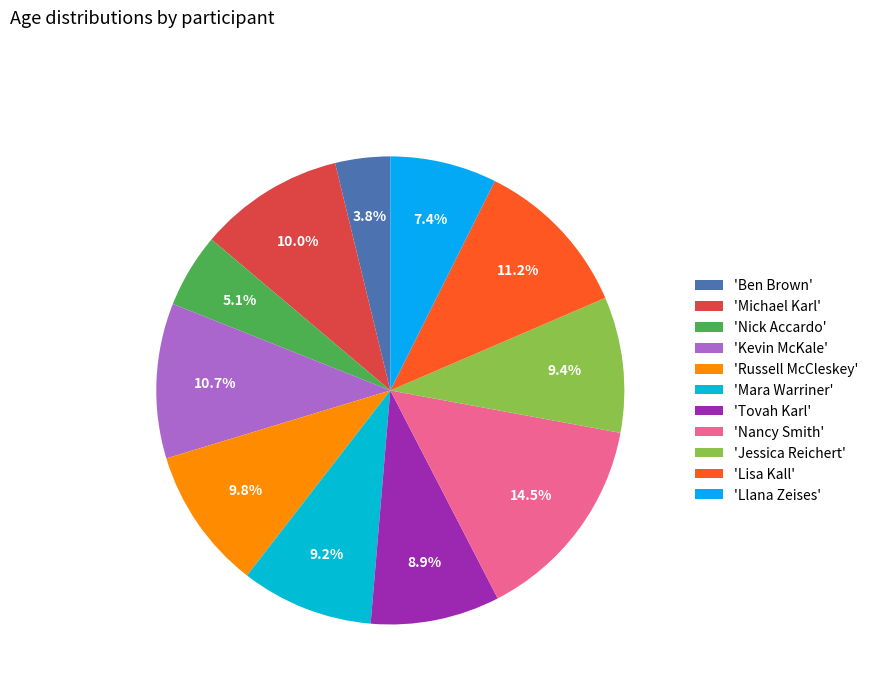

Is there a majority slice in this chart?

No